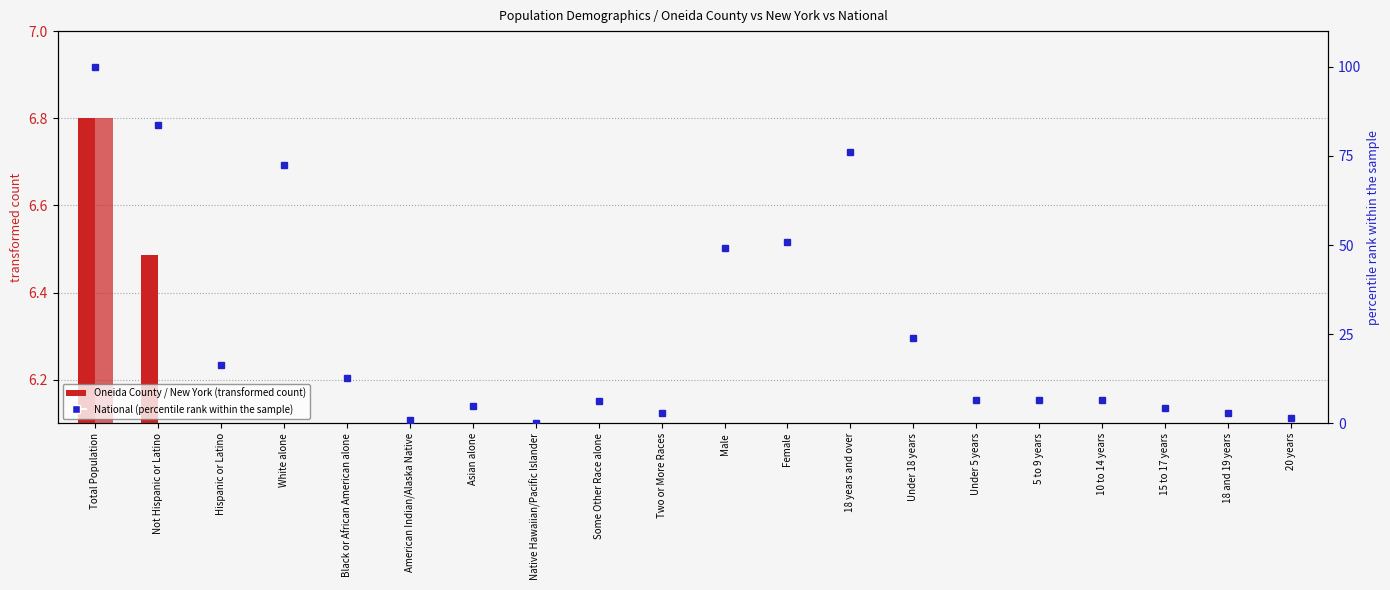

What is the sum of all Oneida County values?

35.8